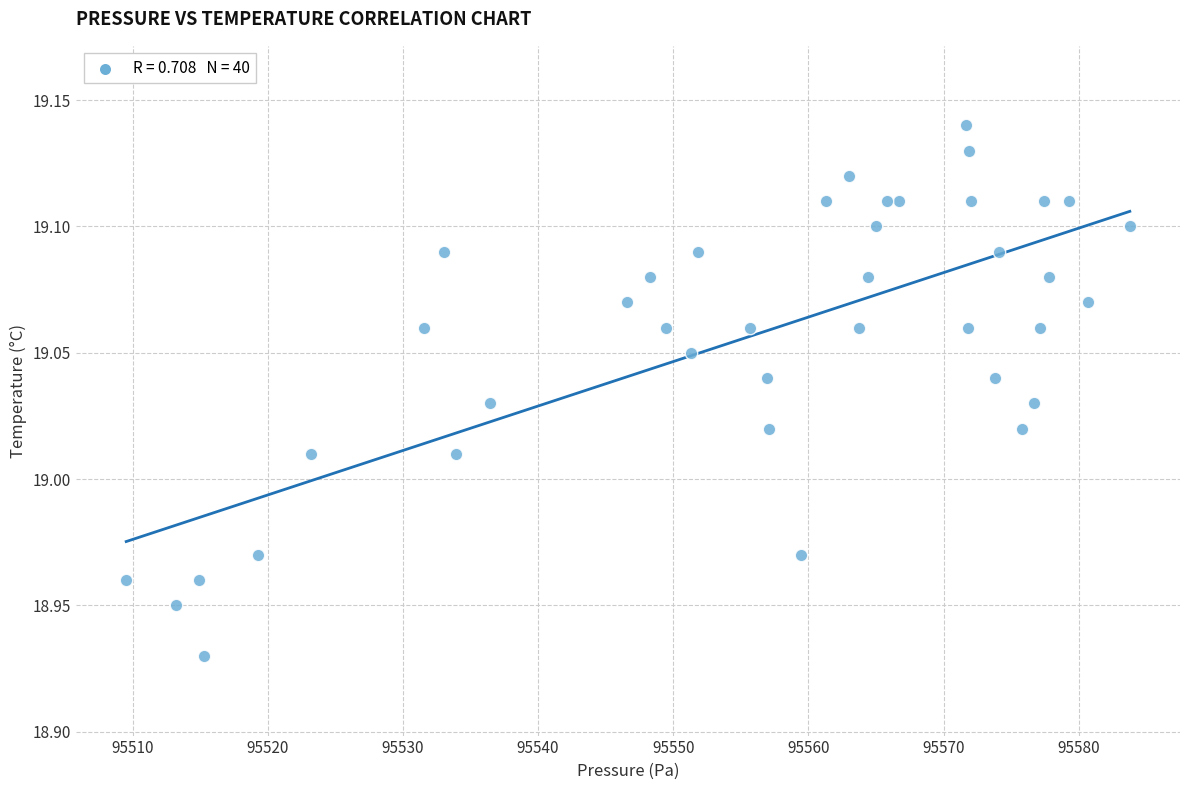

What is the range of X values (max minus min)?

74.2